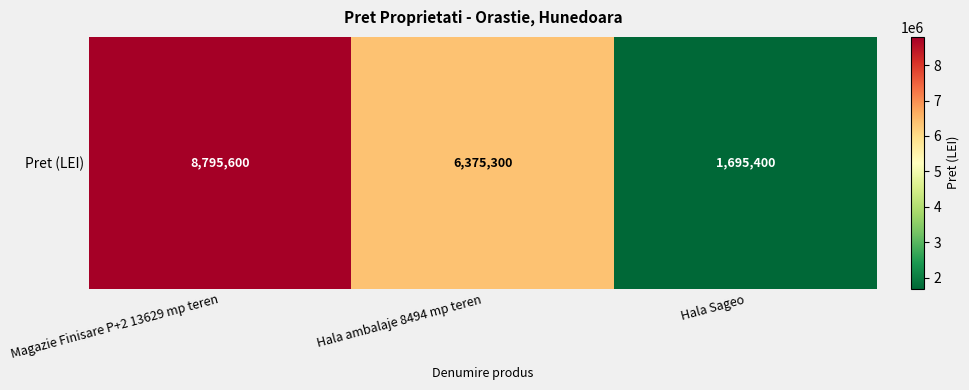

What is the difference between the values at Hala Sageo and Hala ambalaje 8494 mp teren?

4679900